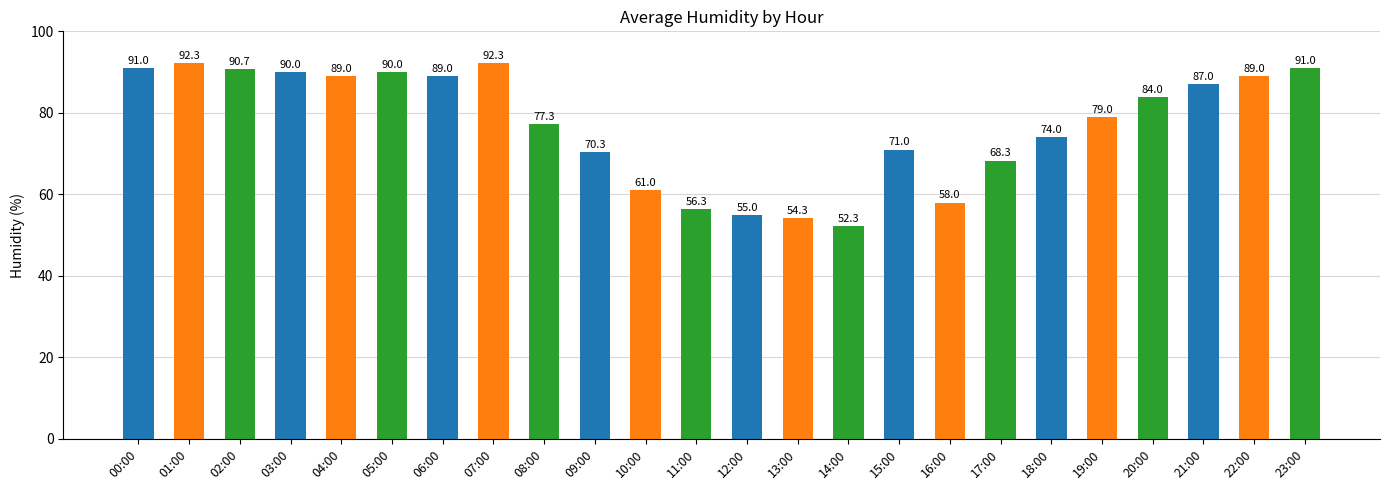

Which has a higher value, 16:00 or 10:00?

10:00